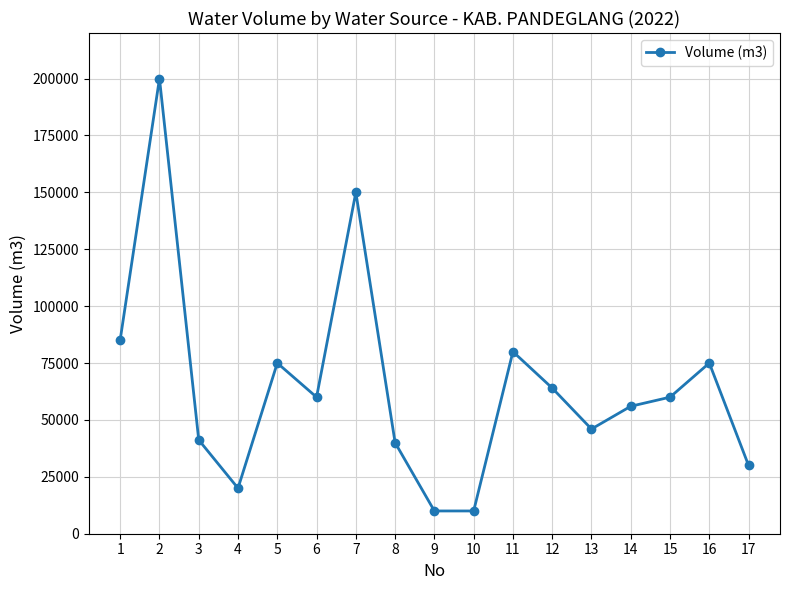

Is it true that the value at 10 is 10000?

True